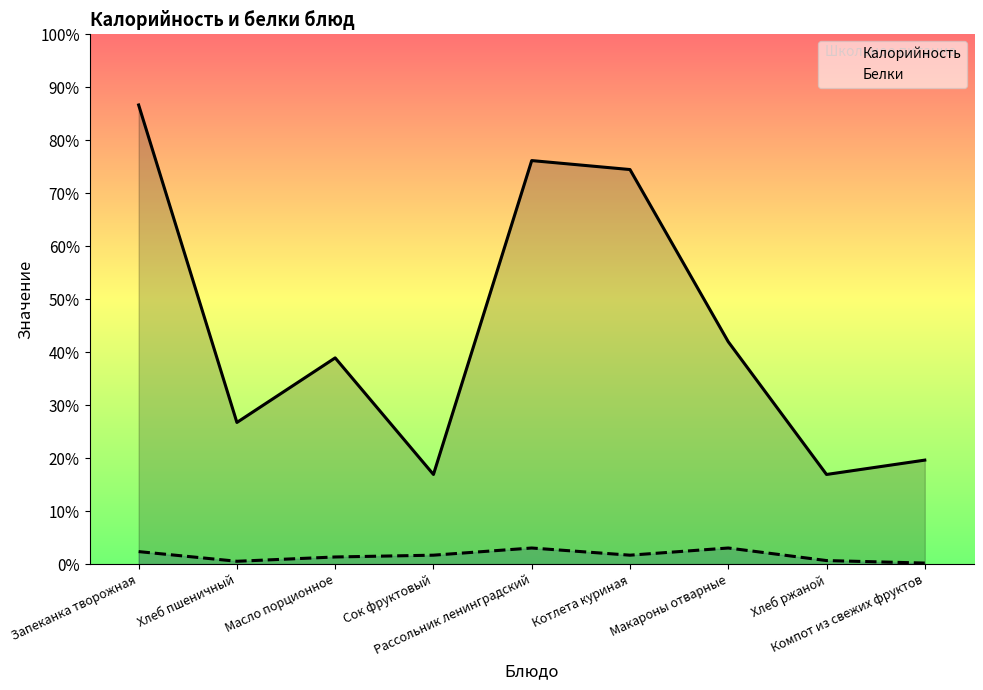

How many interior local peaks does the Белки series have?

2